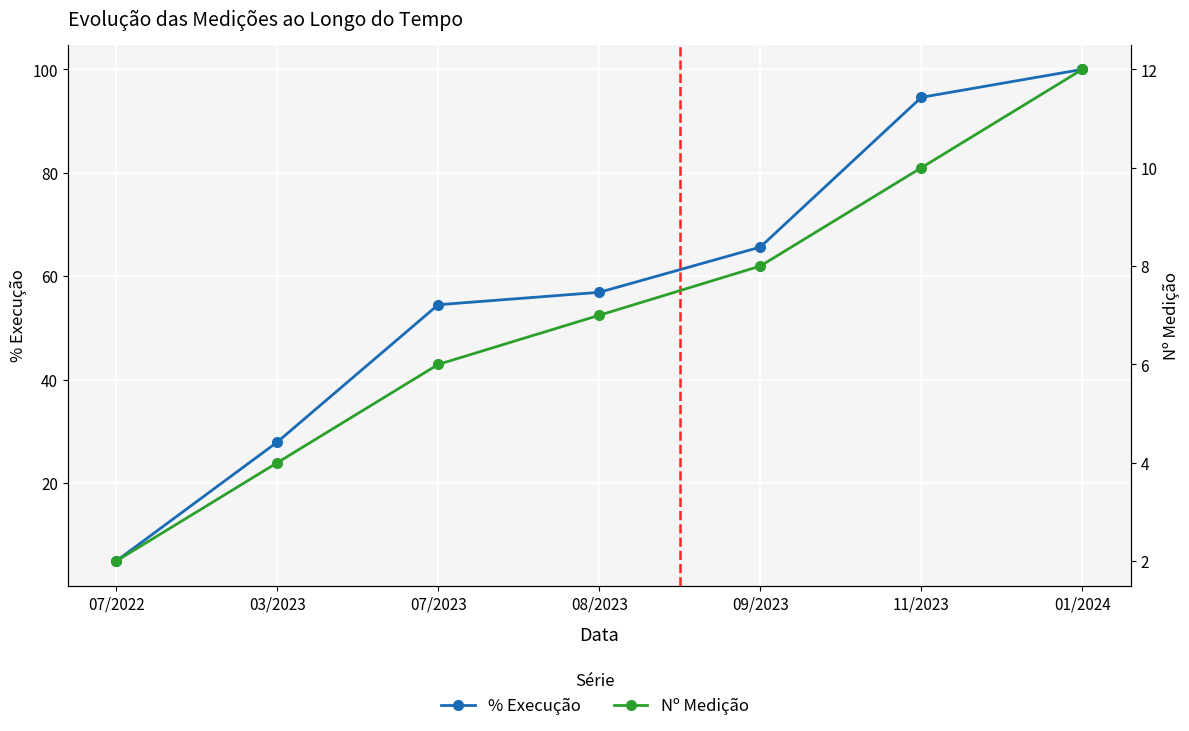

What is the maximum value shown in the chart?

100.0